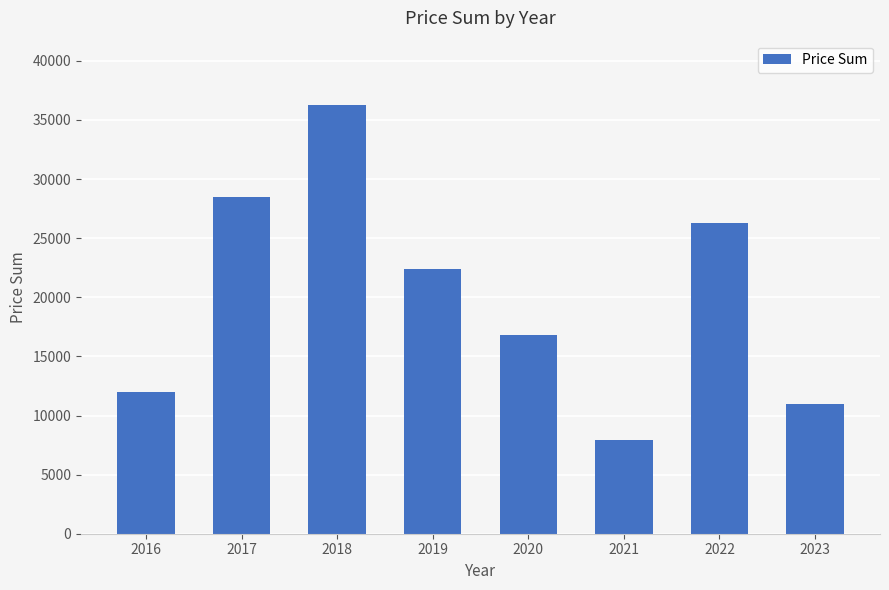

Reading left to right, what are all the values shown in this chart?

2016=12000	2017=28480	2018=36270	2019=22360	2020=16850	2021=7900	2022=26300	2023=11000